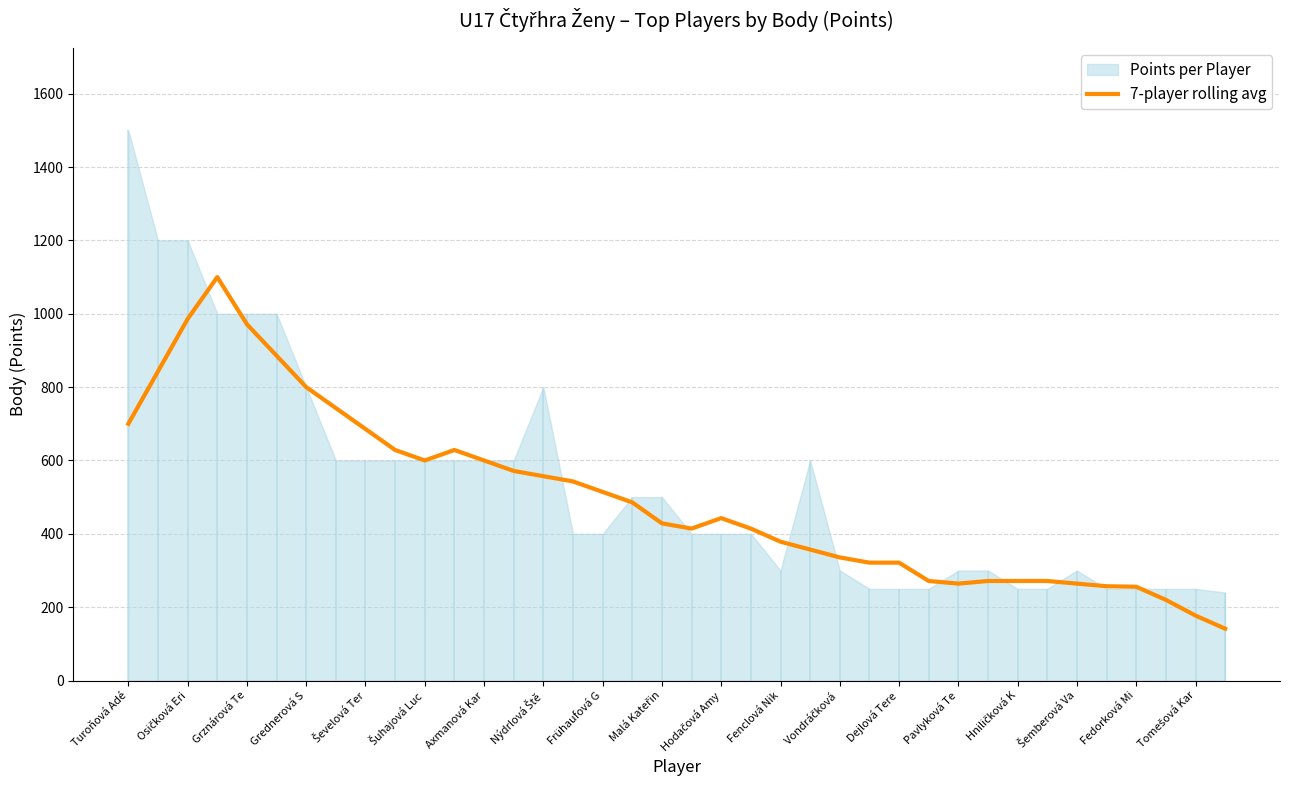

How many data points are less than 442?

19